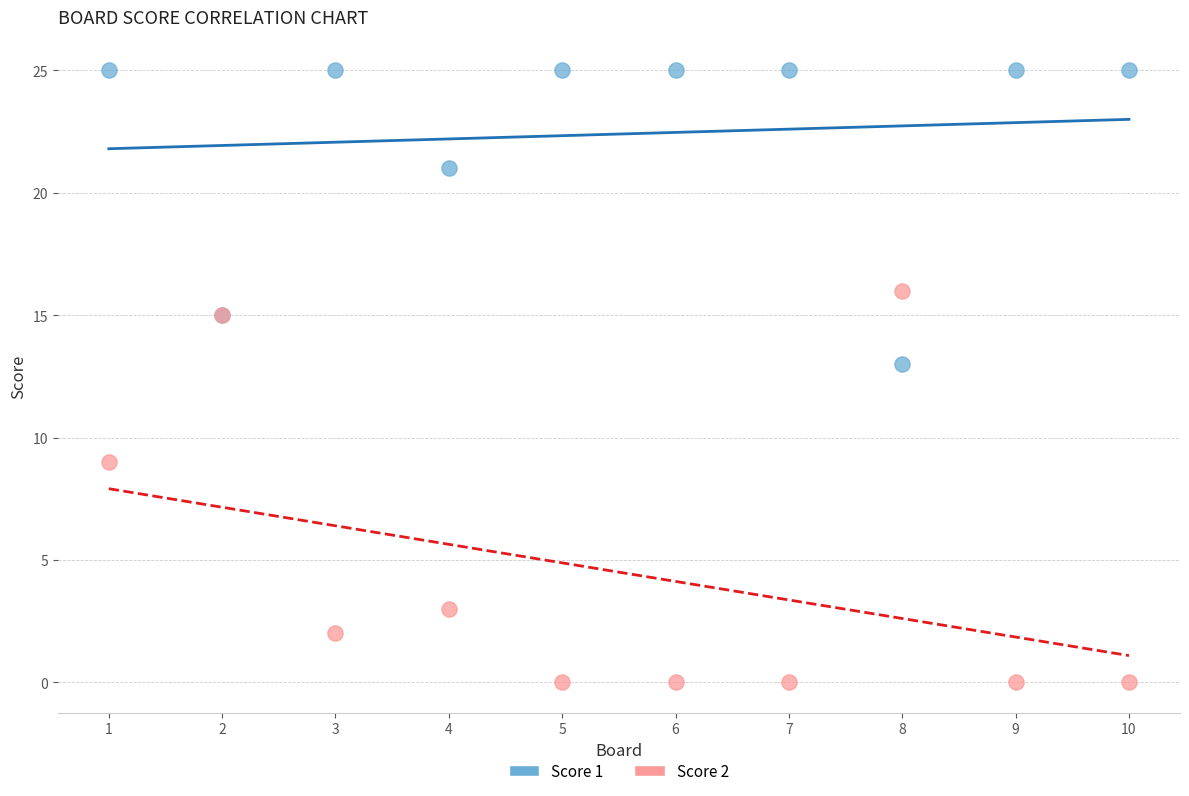

Which series contains the lowest Y value?

Score 2